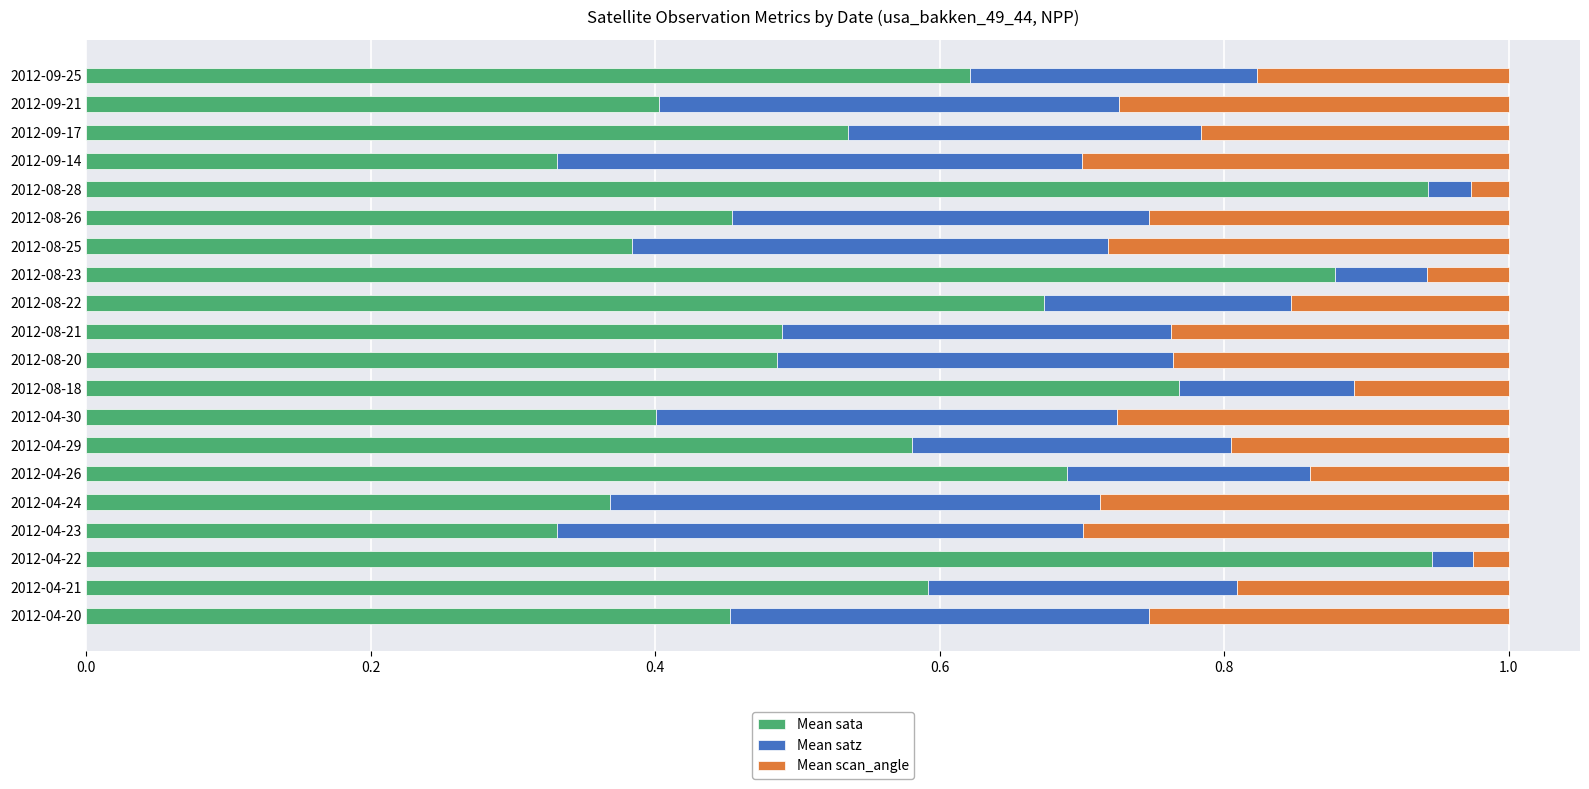

What is the total value across all series at 2012-04-20?

1.0